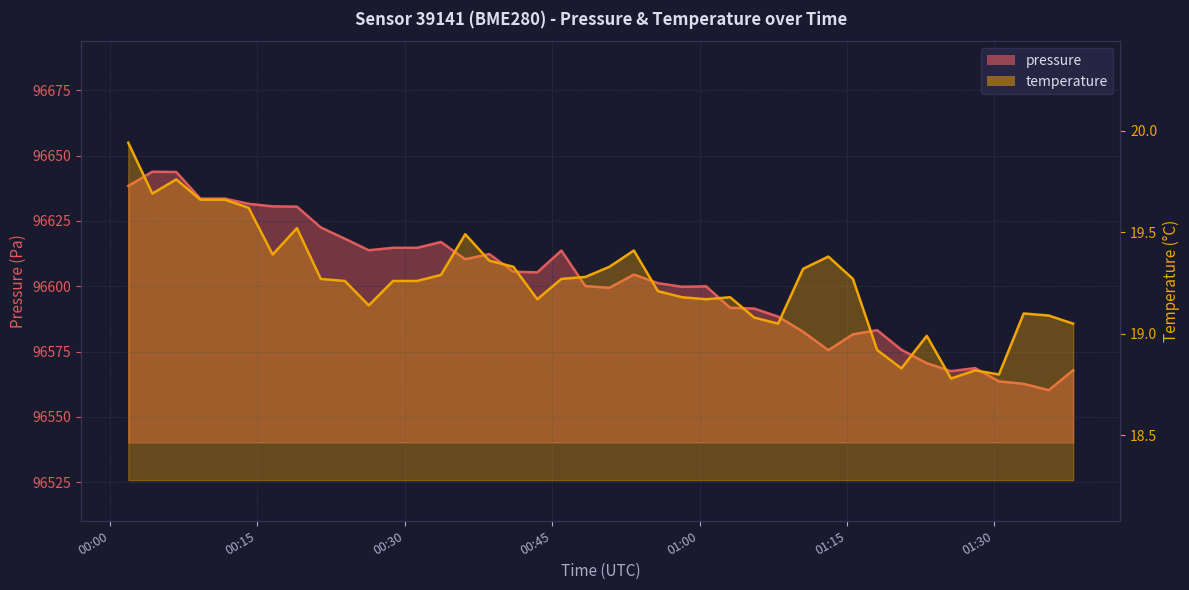

Is the value of pressure at 9 greater than the value of temperature at 23?

Yes